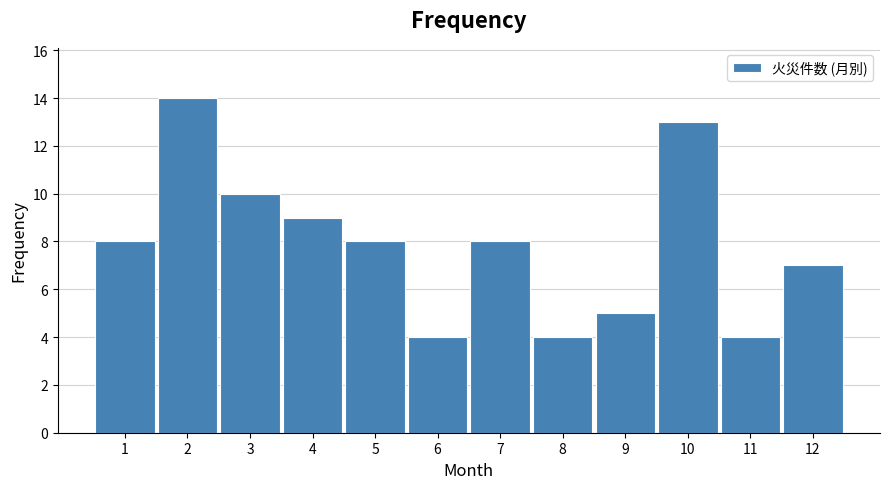

Reading left to right, transcribe all the data shown in this chart.

8	14	10	9	8	4	8	4	5	13	4	7